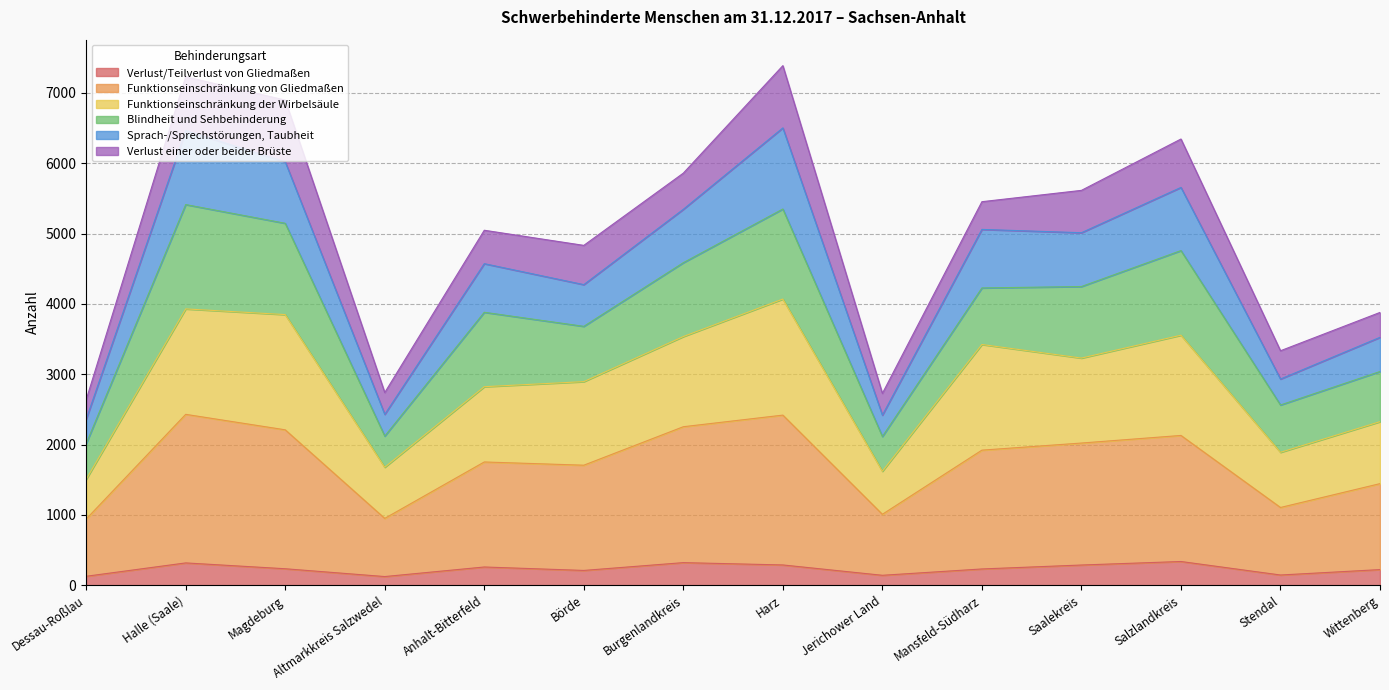

True or false: Sprach-/Sprechstörungen, Taubheit and Funktionseinschränkung von Gliedmaßen cross at least once.

False